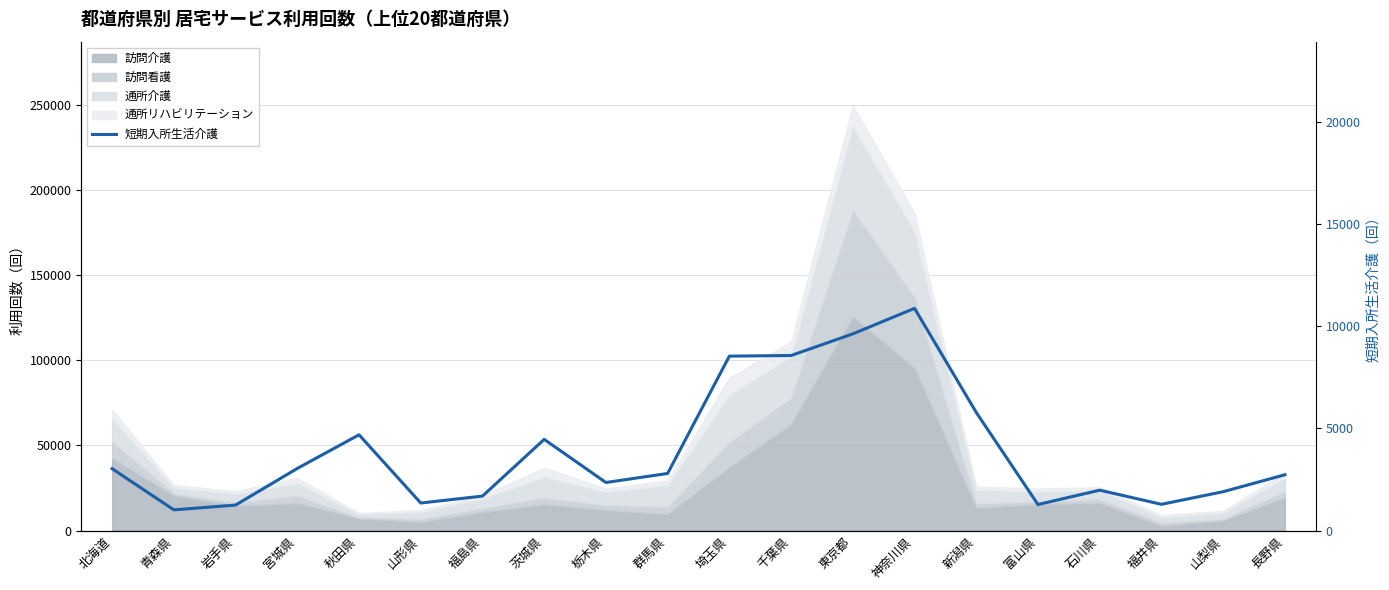

How many lines are shown in the chart?

1